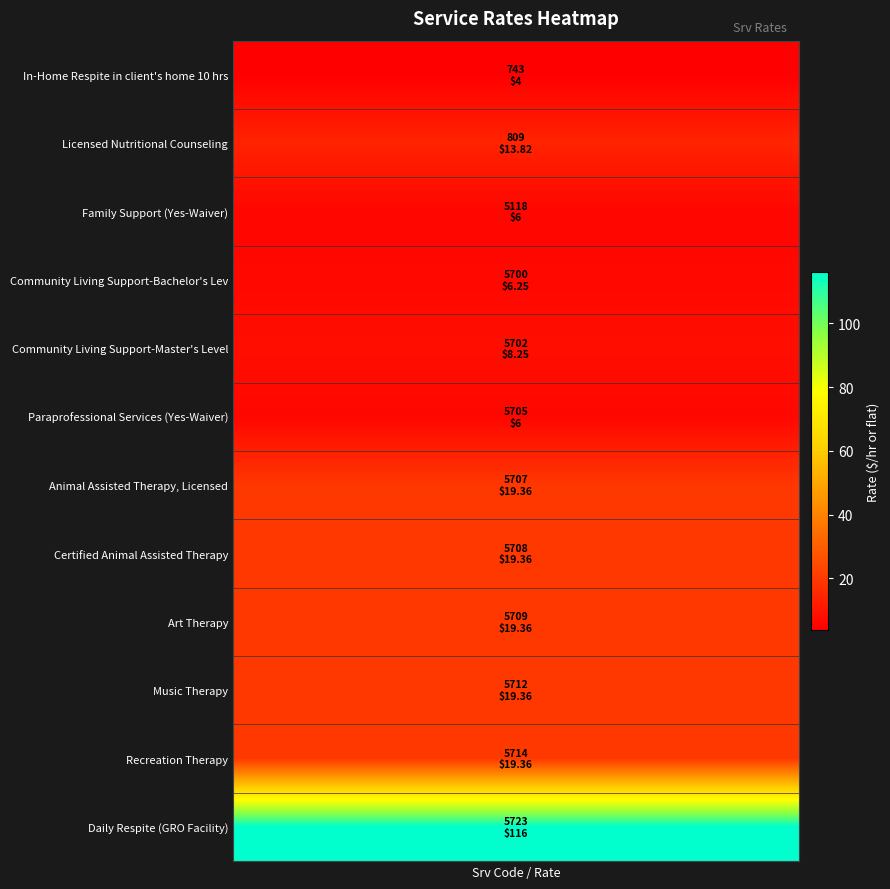

What is the sum of all values?

257.1